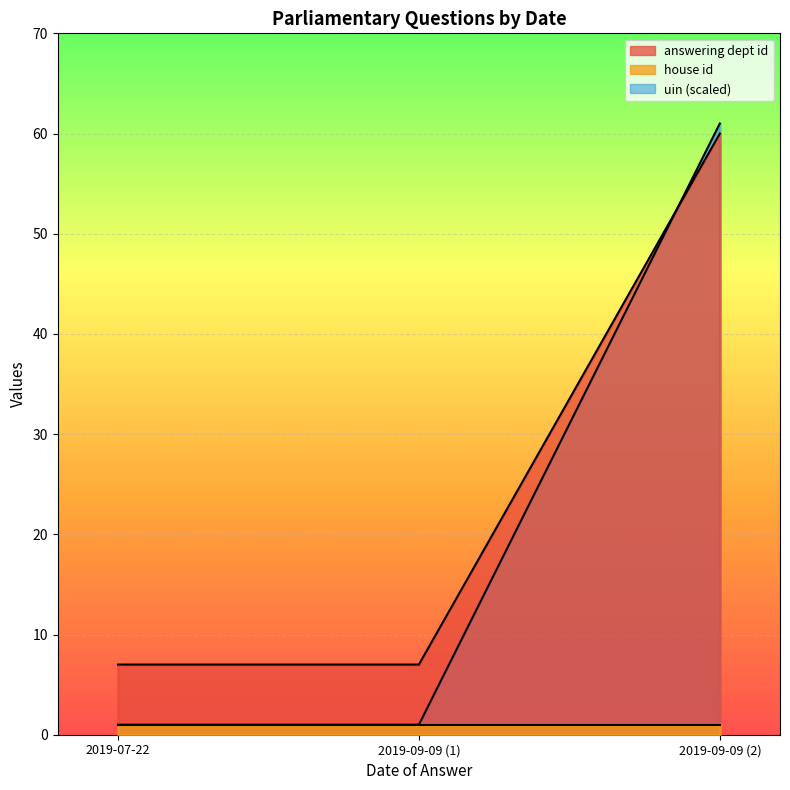

What is the average value of the answering dept id series?

24.7